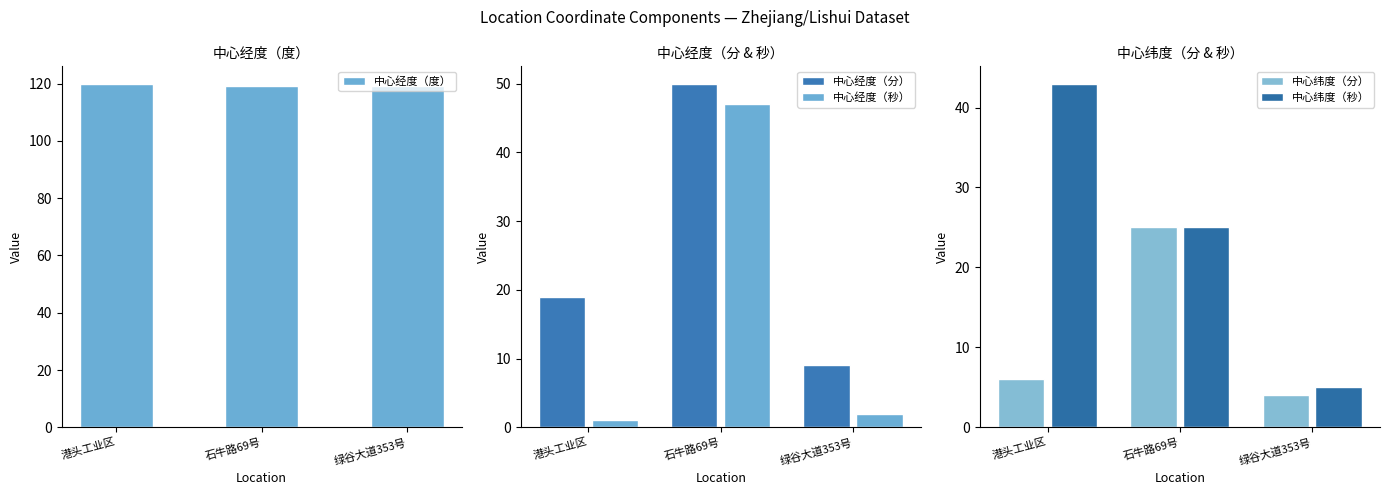

Is it true that 中心纬度（分） equals 6 at 港头工业区?

True